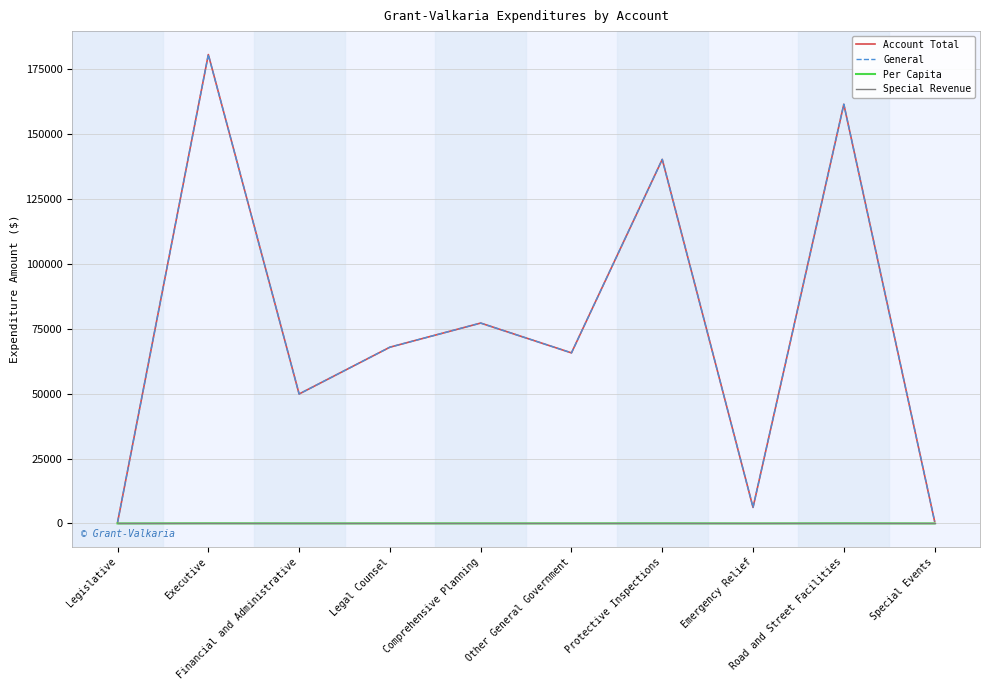

Reading right to left, list all the values displayed in this chart.

Account Total: 821.0	161386.0	6170.0	140158.0	65661.0	77138.0	67853.0	49831.0	180509.0	377.0
General: 821.0	161386.0	6170.0	140158.0	65661.0	77138.0	67853.0	49831.0	180509.0	377.0
Per Capita: 0.2	40.5	1.6	35.2	16.5	19.4	17.0	12.5	45.3	0.1
Special Revenue: 0.0	0.0	0.0	0.0	0.0	0.0	0.0	0.0	0.0	0.0